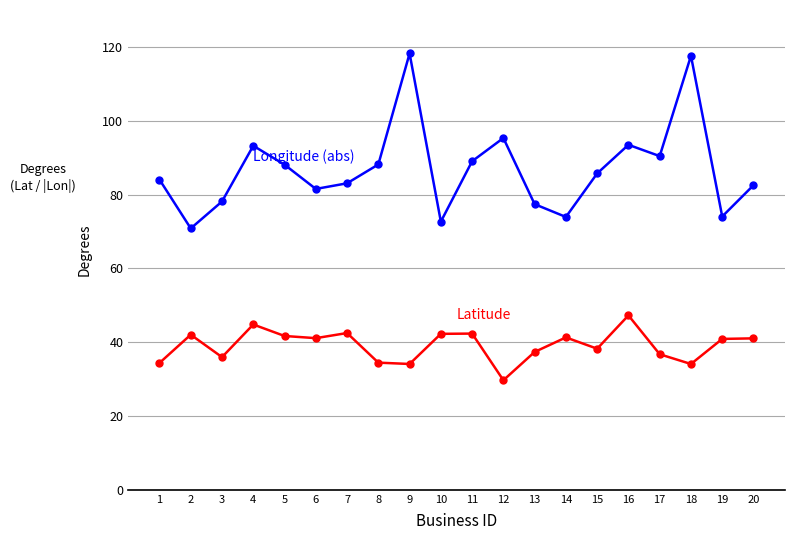

What is the total value across all series at 10?

114.9